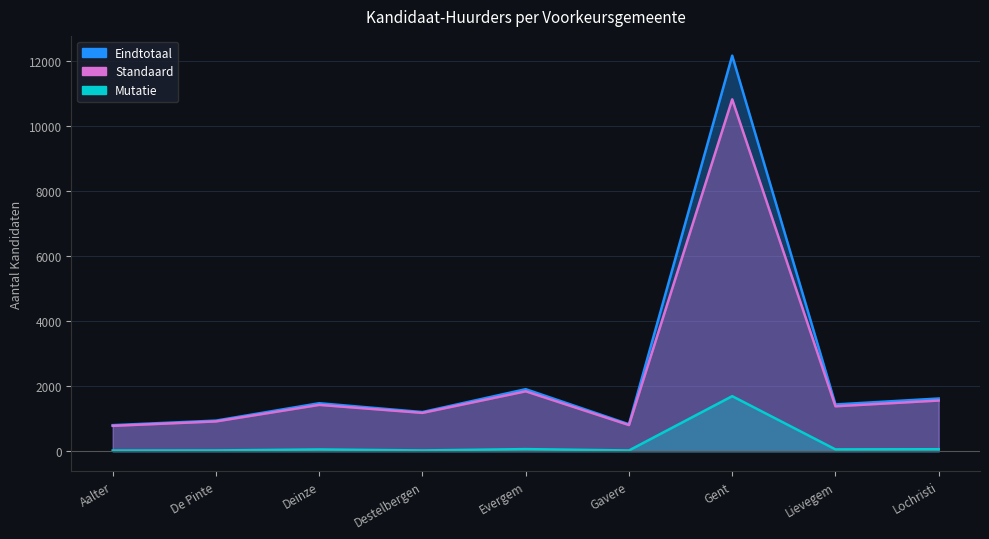

How many values in the Eindtotaal series exceed 1440?

4